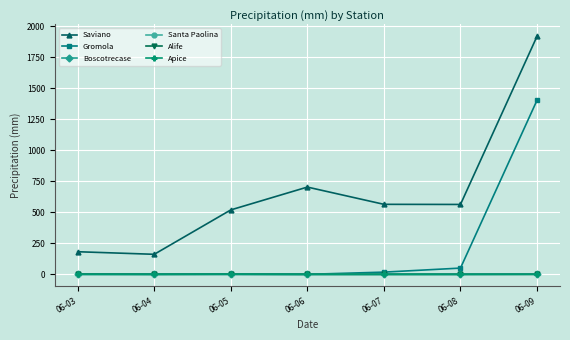

How many data points in Gromola are less than 1?

3